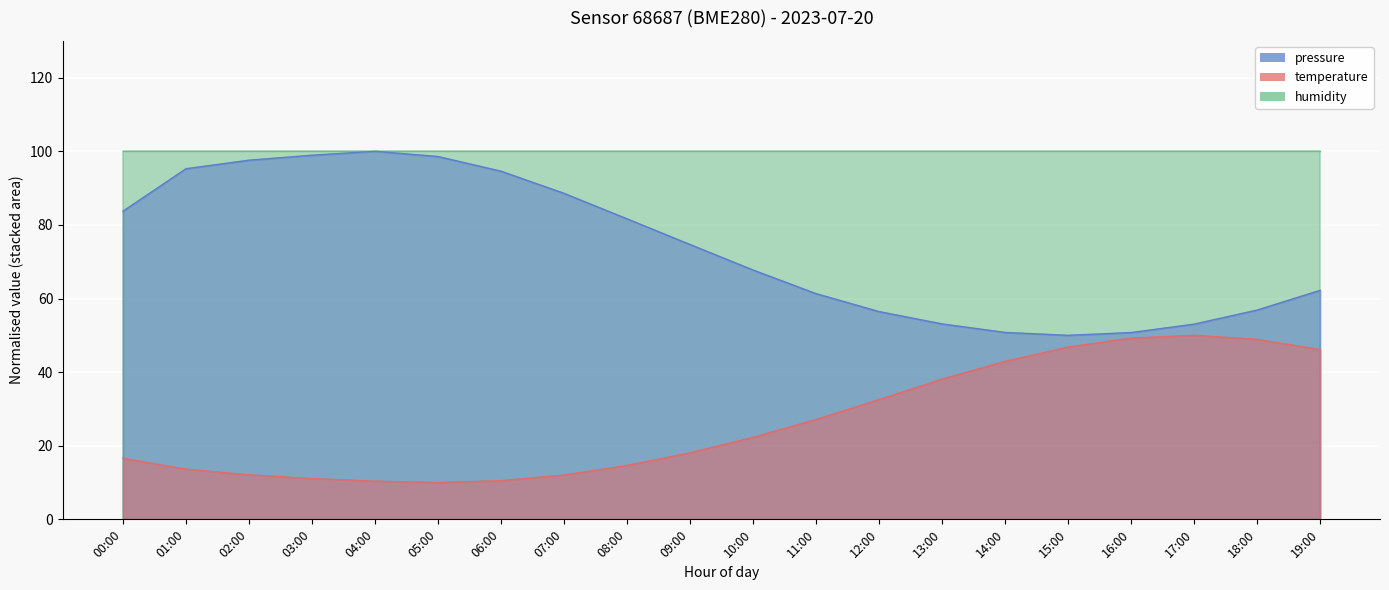

True or false: temperature has a value of 19.8 at 16:00.

False